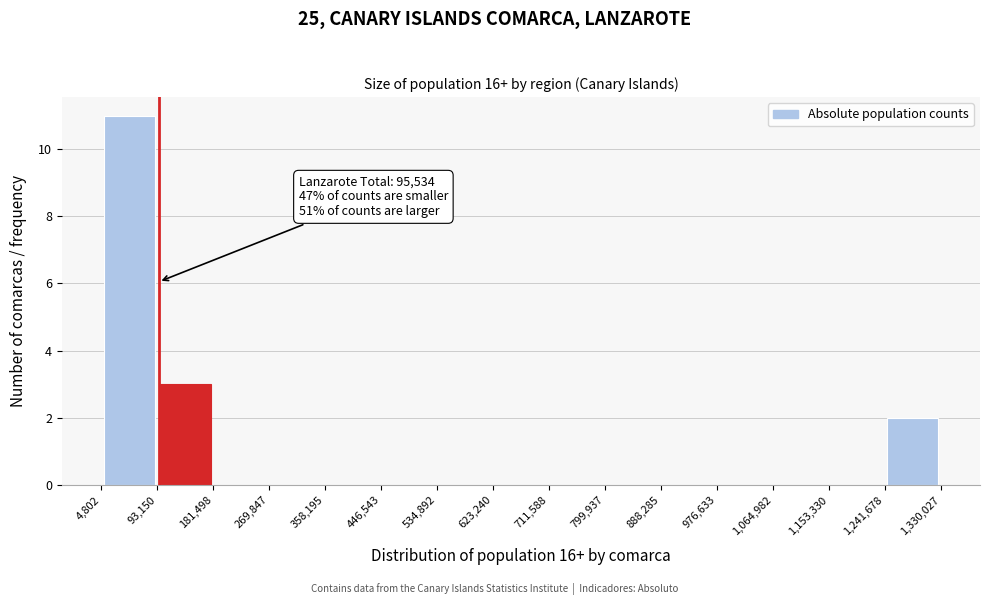

Over which range of the x-axis is the bar tallest?

4,802 to 93,150